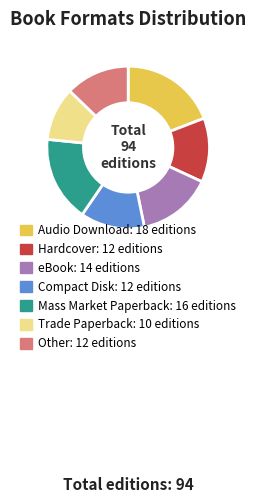

Count the number of slices in the pie.

7